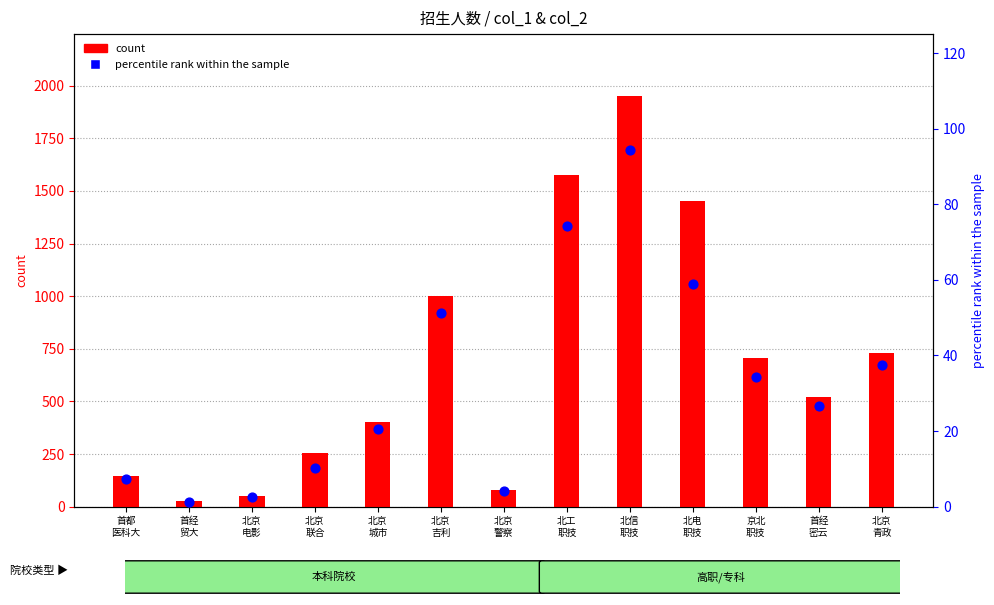

Which series has the largest total across all categories?

count